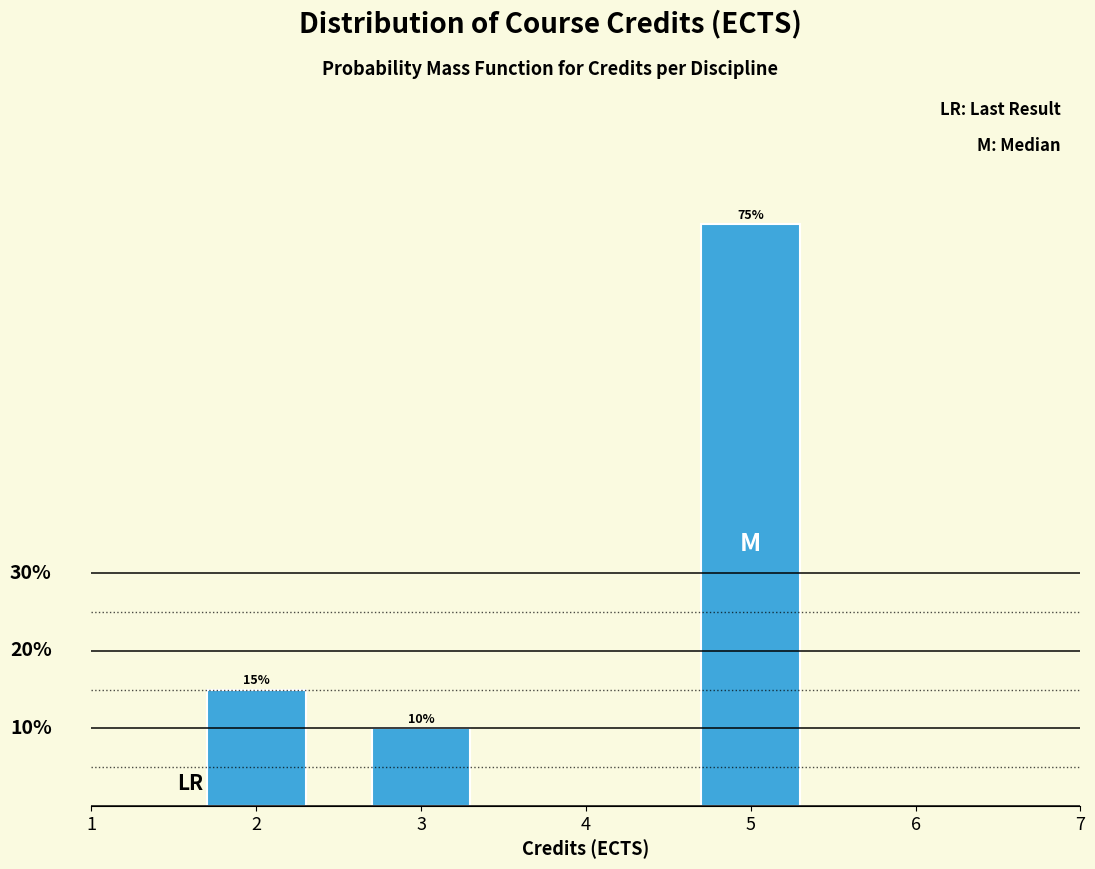

Rank the categories by value from lowest to highest.

3, 2, 5